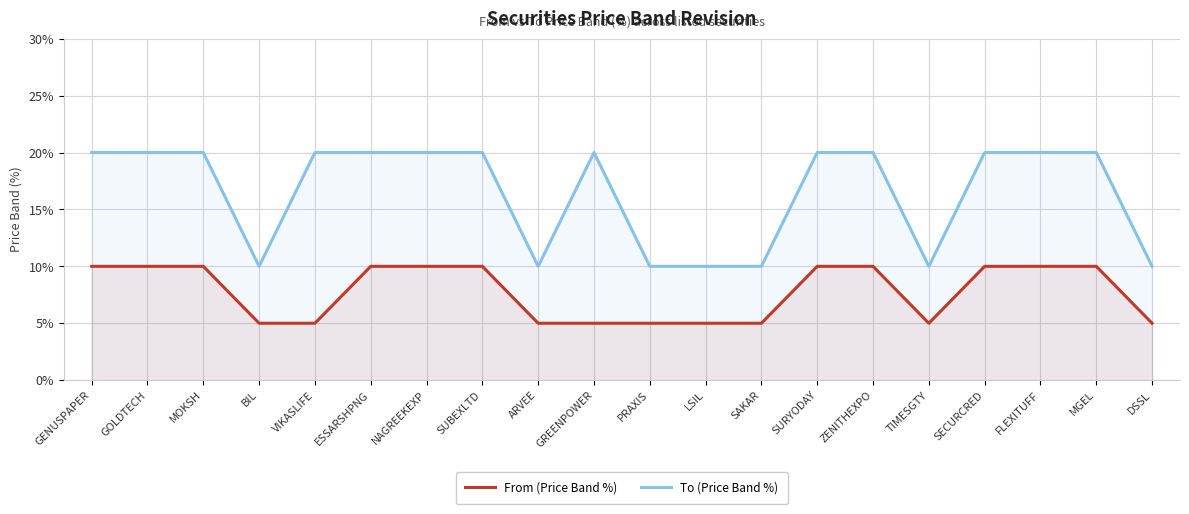

Which series has the largest total across all categories?

To (Price Band %)